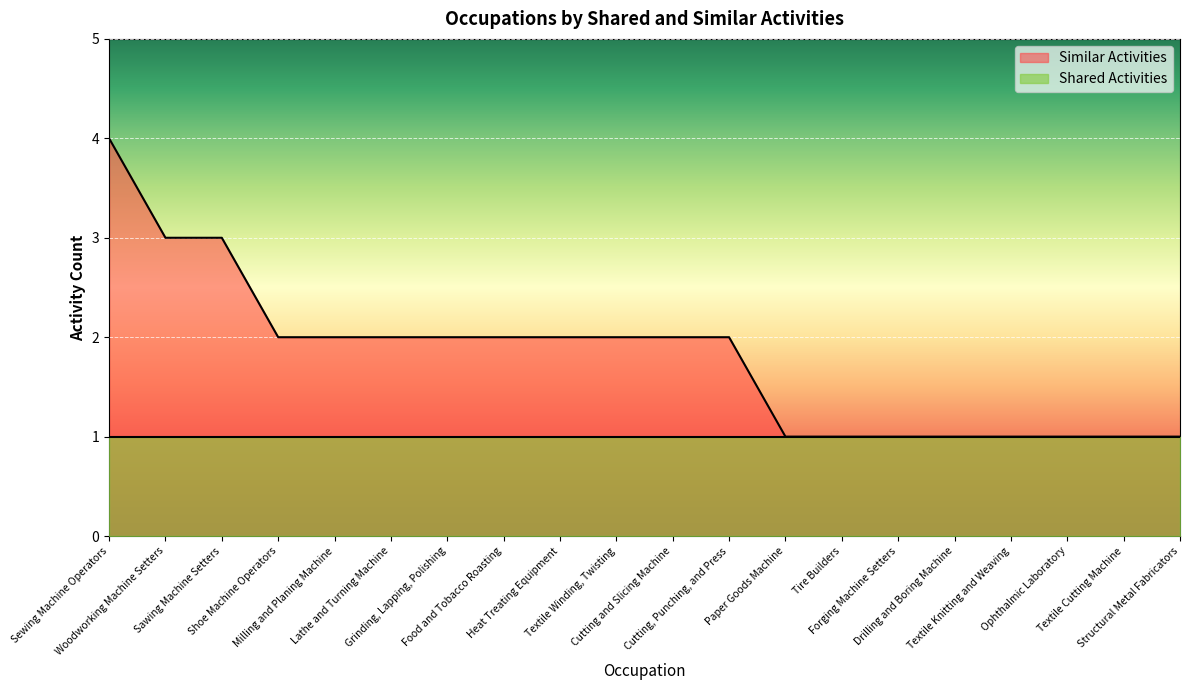

At which category does the chart reach its peak across all series?

Sewing Machine Operators